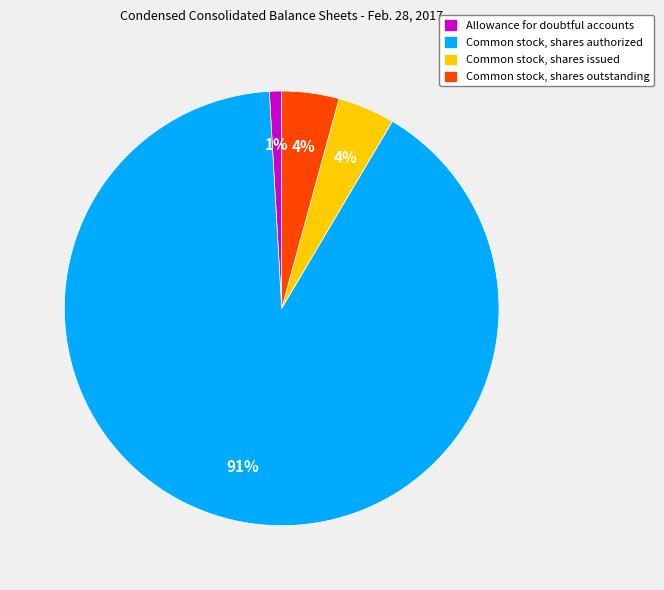

Which category has the smallest portion of the pie?

Allowance for doubtful accounts